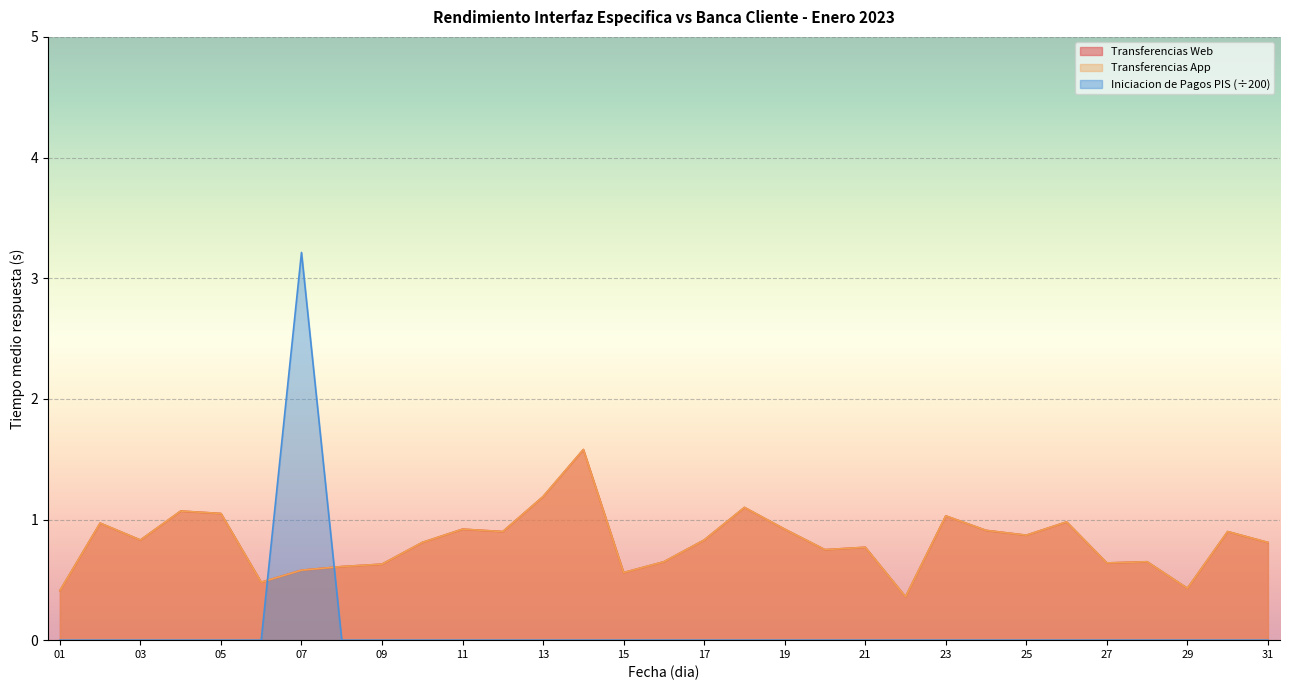

Which series has the widest spread of values?

Iniciacion de Pagos PIS